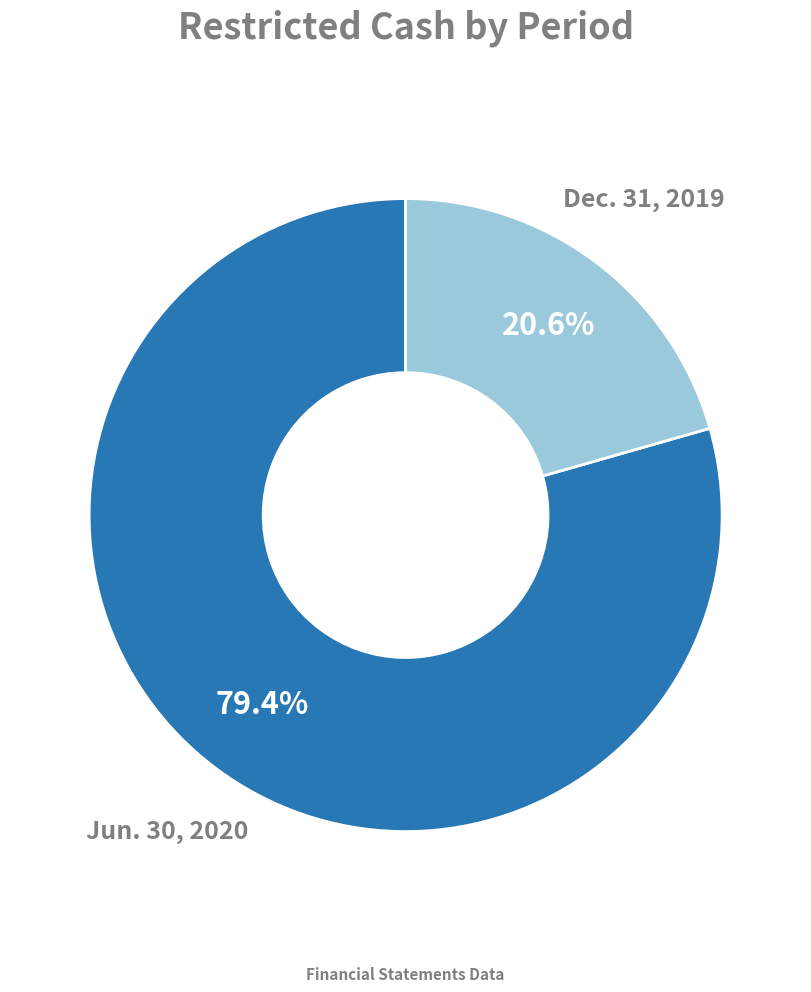

Which slice is the smallest?

Dec. 31, 2019